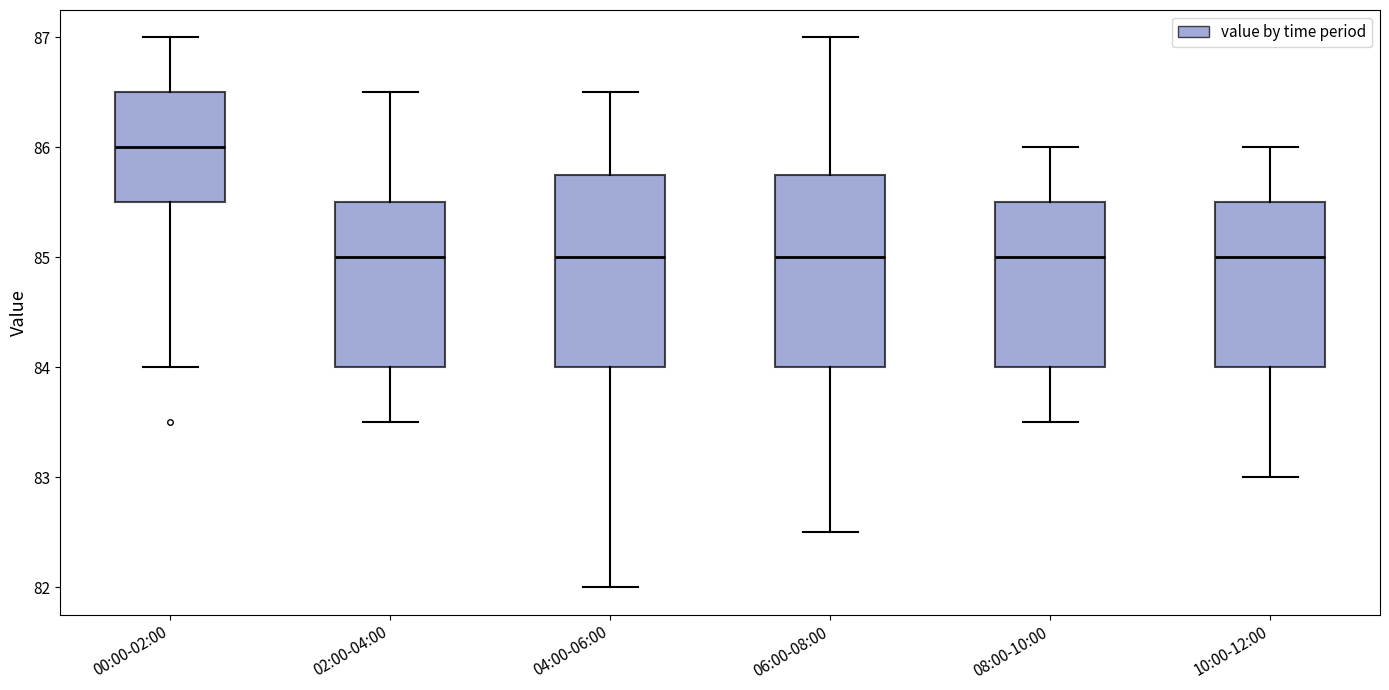

Reading left to right, read every box against the y-axis: the position of its median line, the range the box covers, and the ends of its whiskers. The values are not printed on the chart, so give them approximately, as read against the axis.

00:00-02:00: median 86.0, box 85.5 to 86.5, whiskers 84.0 to 87.0
02:00-04:00: median 85.0, box 84.0 to 85.5, whiskers 83.5 to 86.5
04:00-06:00: median 85.0, box 84.0 to 85.8, whiskers 82.0 to 86.5
06:00-08:00: median 85.0, box 84.0 to 85.8, whiskers 82.5 to 87.0
08:00-10:00: median 85.0, box 84.0 to 85.5, whiskers 83.5 to 86.0
10:00-12:00: median 85.0, box 84.0 to 85.5, whiskers 83.0 to 86.0